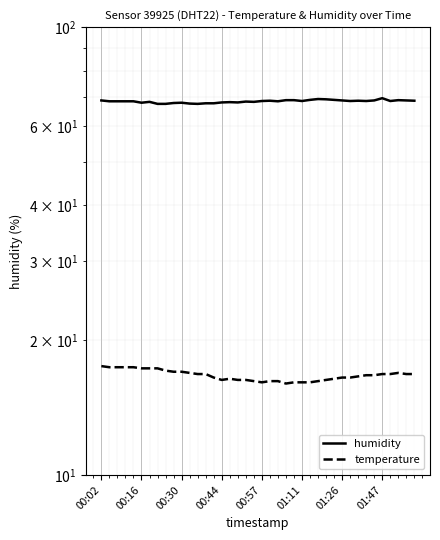

Which series has the largest range (max minus min)?

humidity